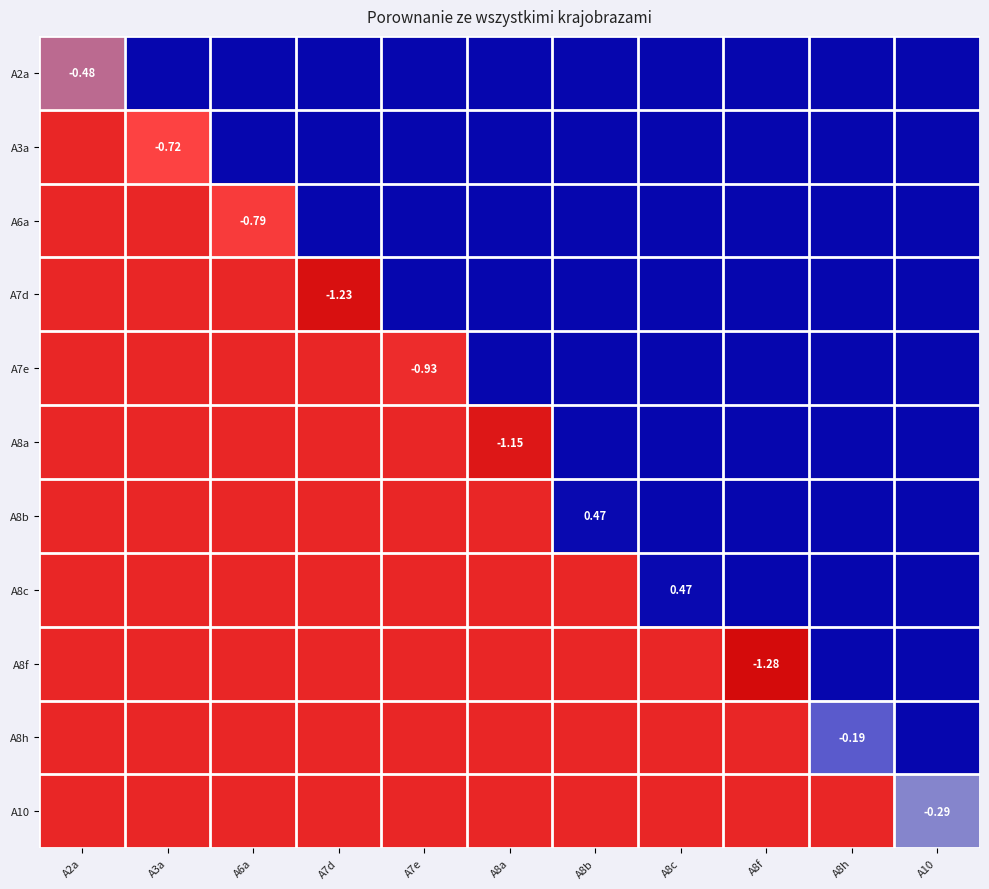

What is the minimum value for A3a?

-1.0